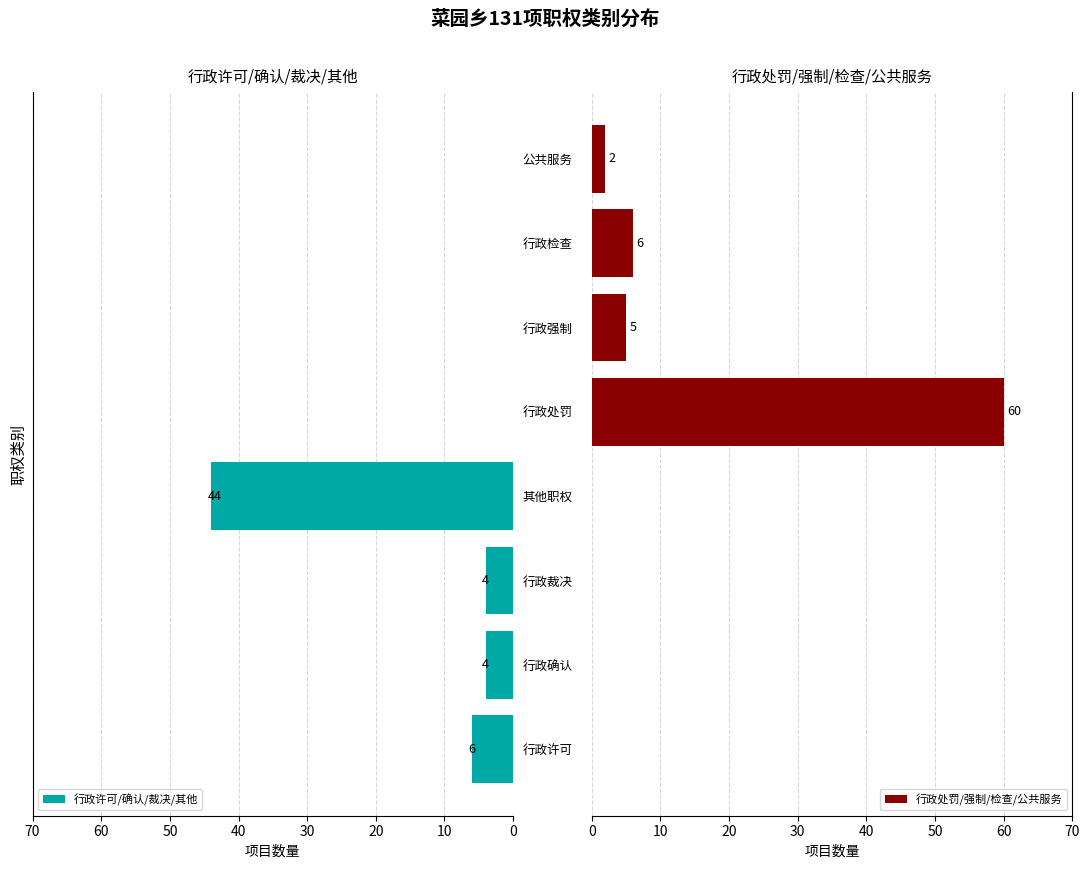

What is the highest value of the 行政处罚/强制/检查/公共服务 series?

60